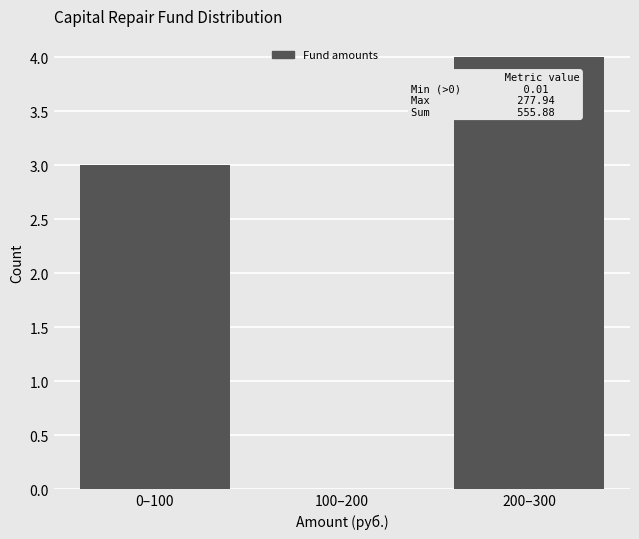

Reading right to left, what are all the values shown in this chart?

200–300=4	100–200=0	0–100=3